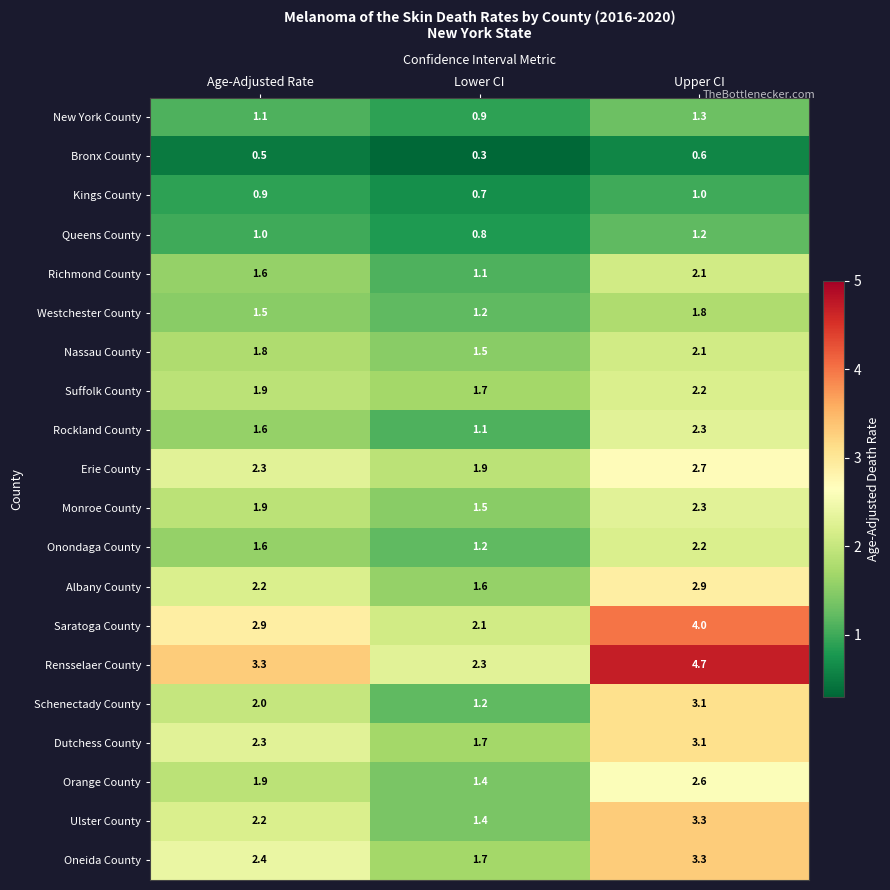

Rank the categories by Dutchess County value from lowest to highest.

Lower CI, Age-Adjusted Rate, Upper CI